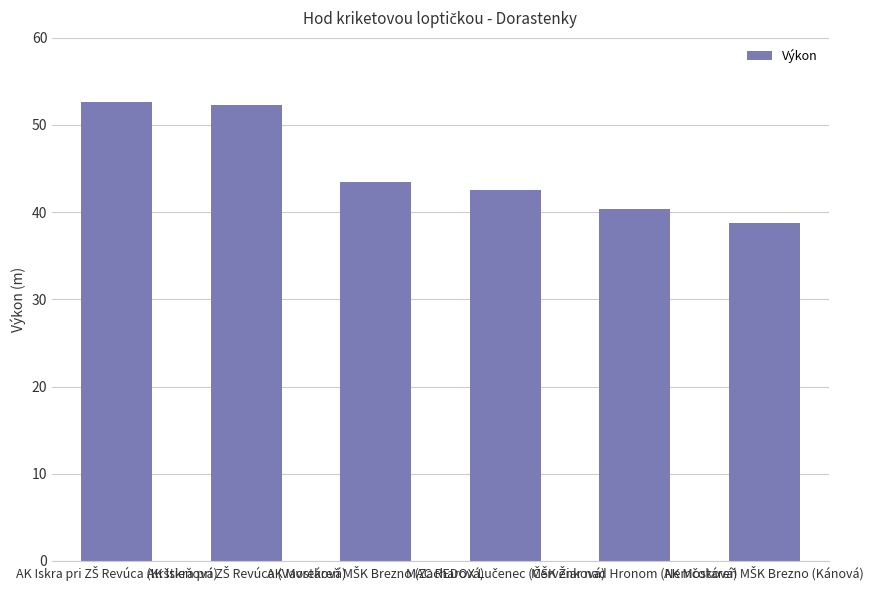

What is the maximum value shown in the chart?

52.6